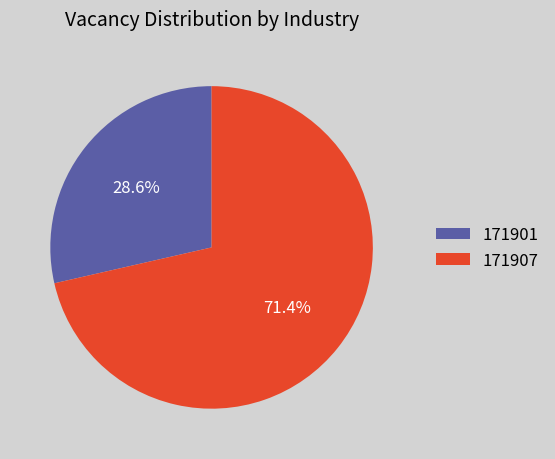

To the nearest percent, what percentage of the pie is 171901?

29%